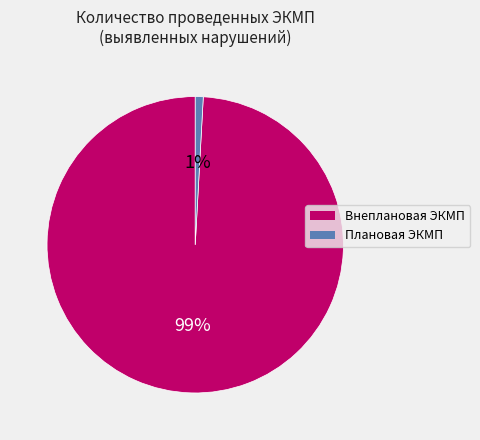

To the nearest percent, what is the difference between the largest and smallest slice percentages?

98%